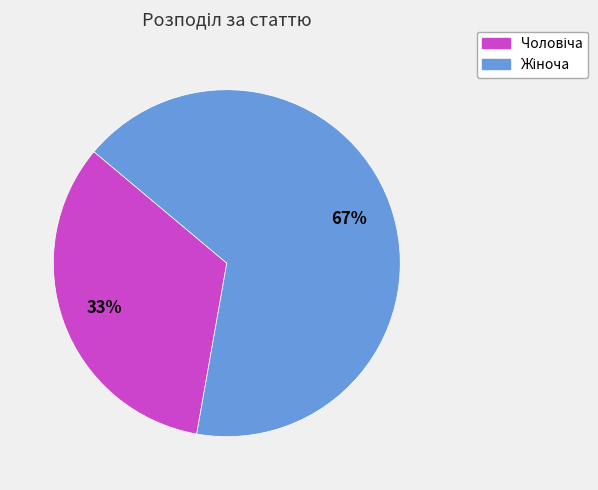

To the nearest percent, what is the average slice percentage?

50%